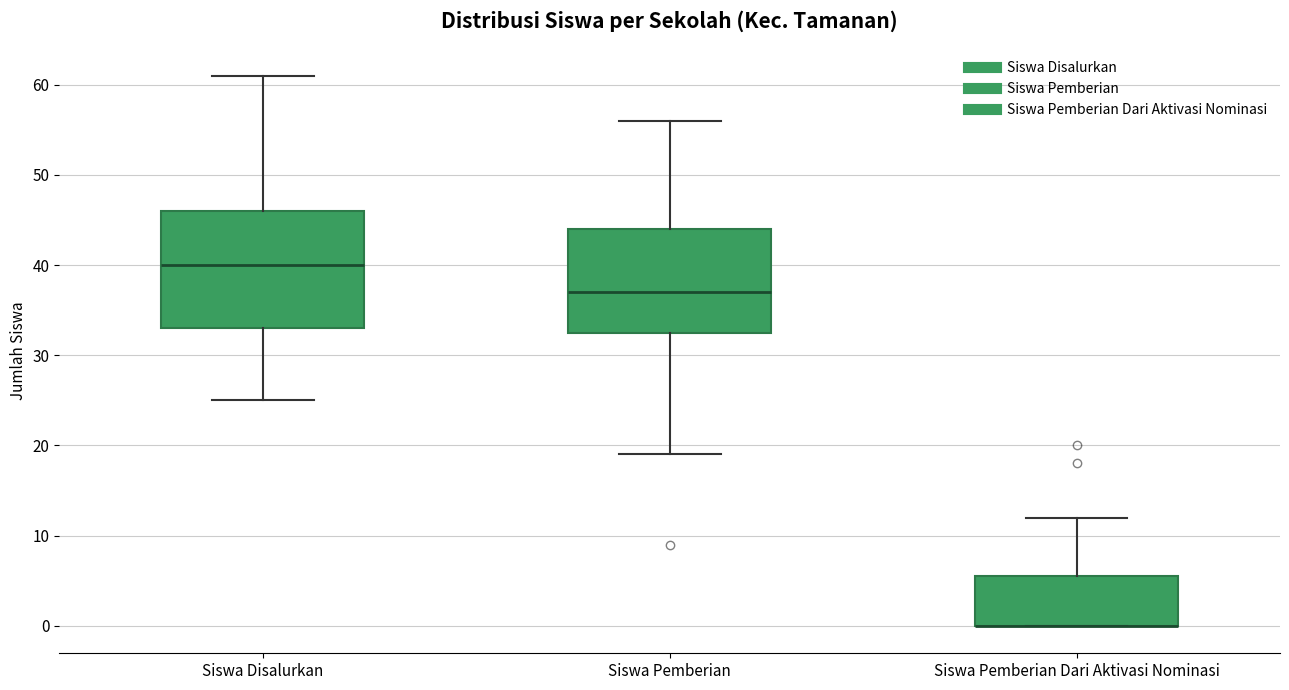

Reading left to right, transcribe this box plot: for each box, give where its median line is, the range the box spans, and where its two whiskers end, as read against the y-axis. The values are not printed on the chart, so give them approximately, as read against the axis.

Siswa Disalurkan: median 40, box 33 to 46, whiskers 25 to 61
Siswa Pemberian: median 37, box 33 to 44, whiskers 19 to 56
Siswa Pemberian Dari Aktivasi Nominasi: median 0 (drawn on the box's lower edge), box 0 to 6, whiskers 0 to 12